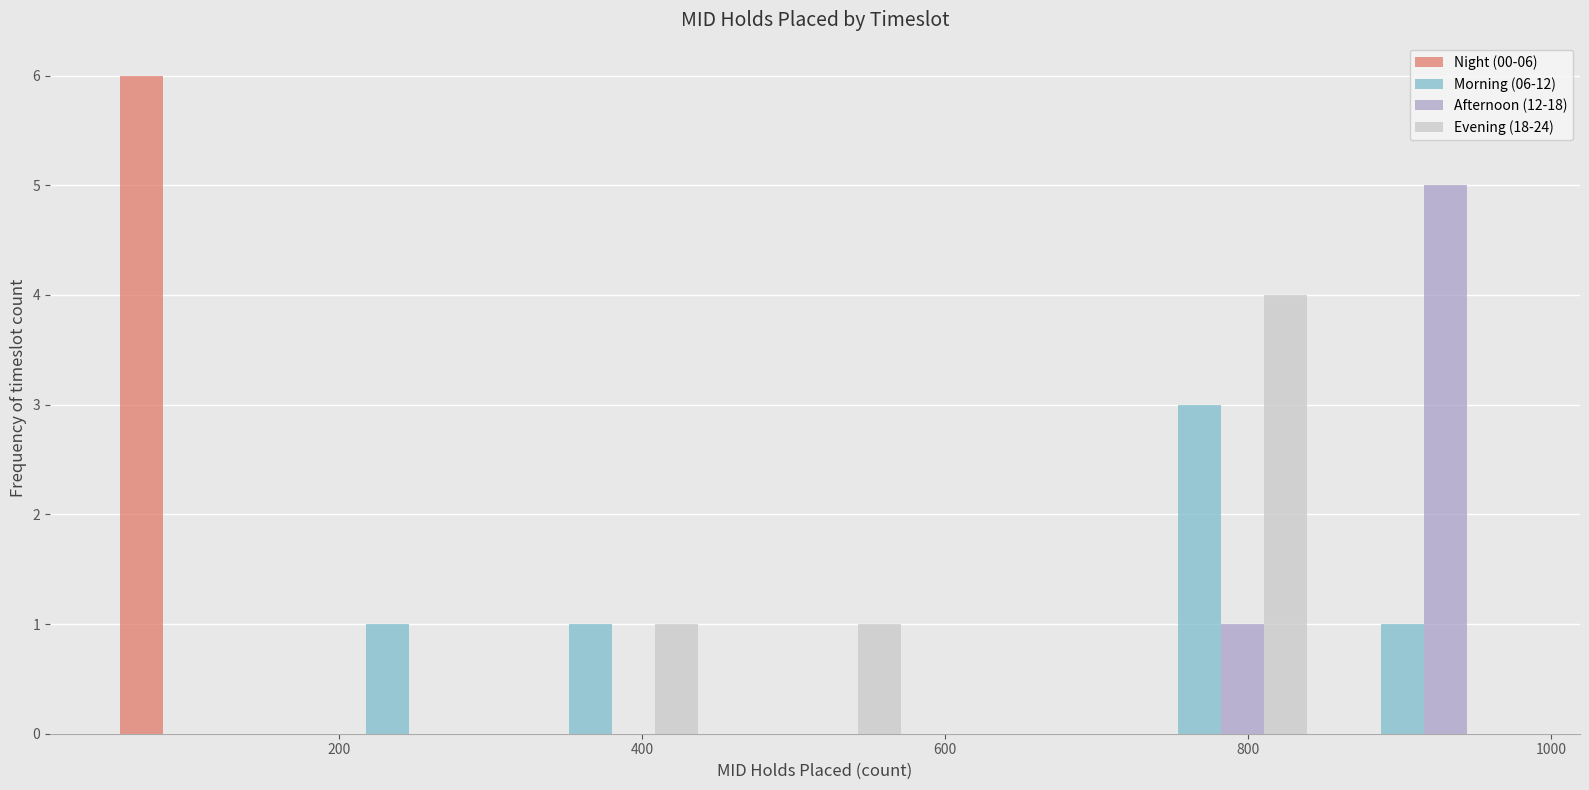

In the Afternoon (12-18) series, which range on the x-axis has the tallest bar?

840 to 980